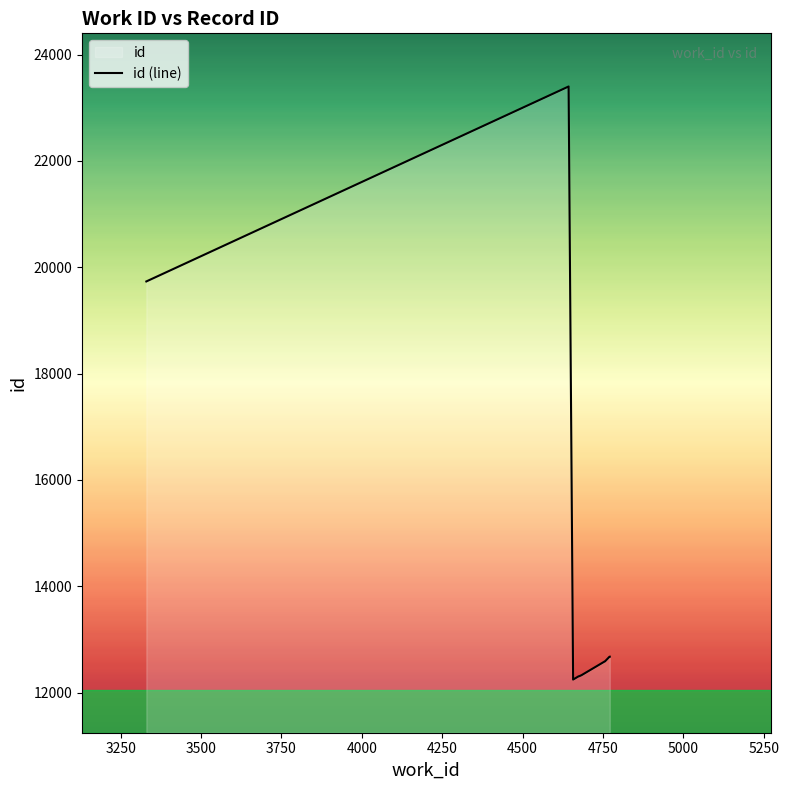

What is the value of the 10th point from the left?

12675